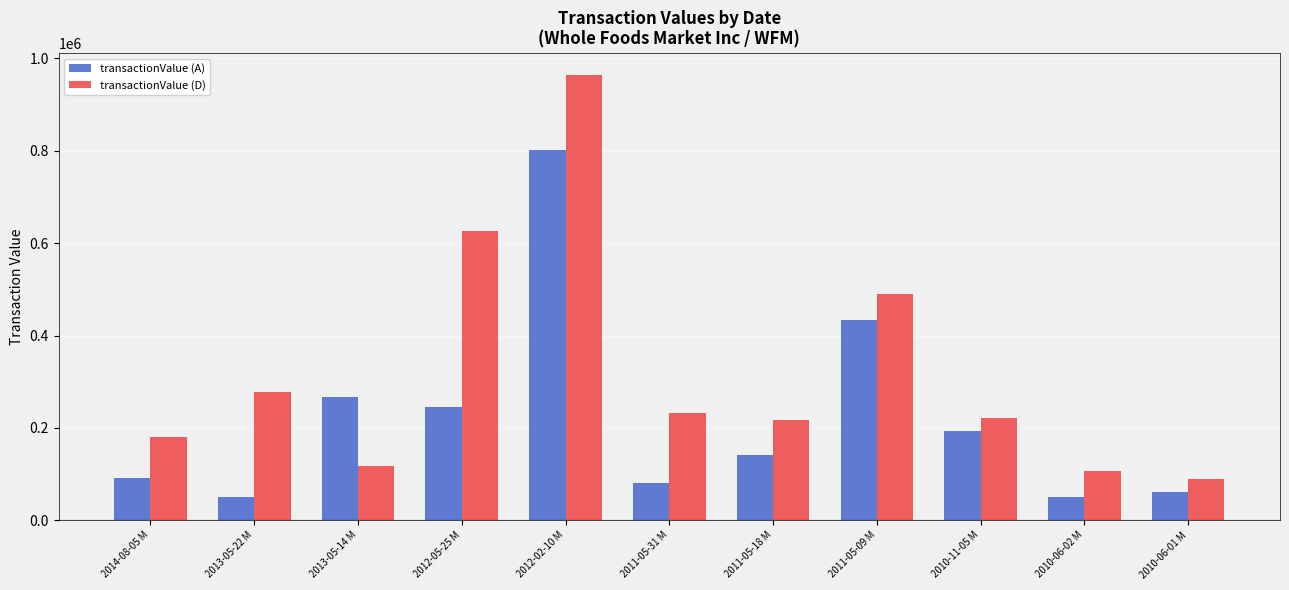

How many series are shown in this chart?

2